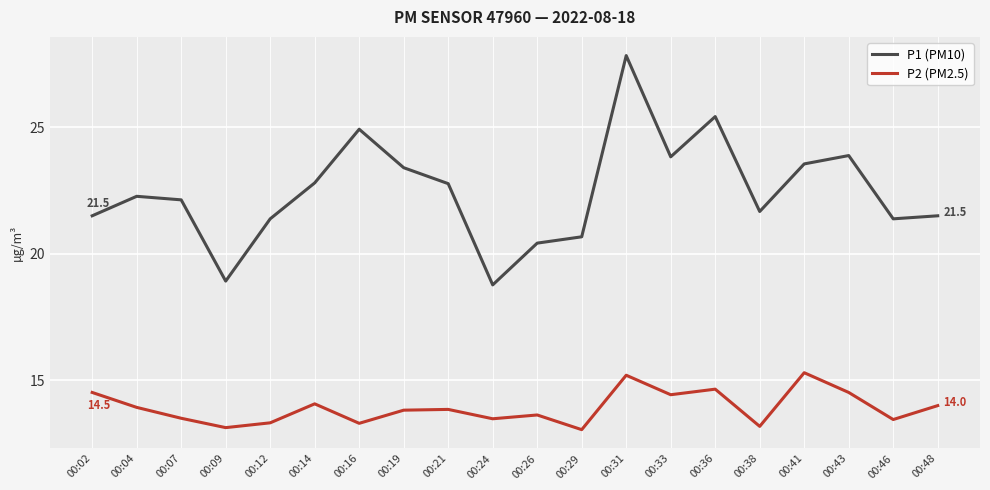

In P1 (PM10), how many points are lower than both neighbors (excluding endpoints)?

5